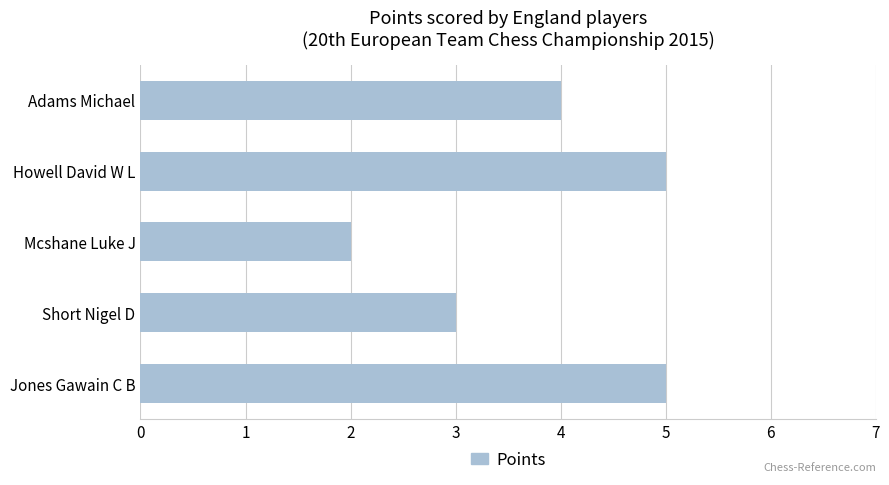

Reading top to bottom, transcribe all the data shown in this chart.

4	5	2	3	5